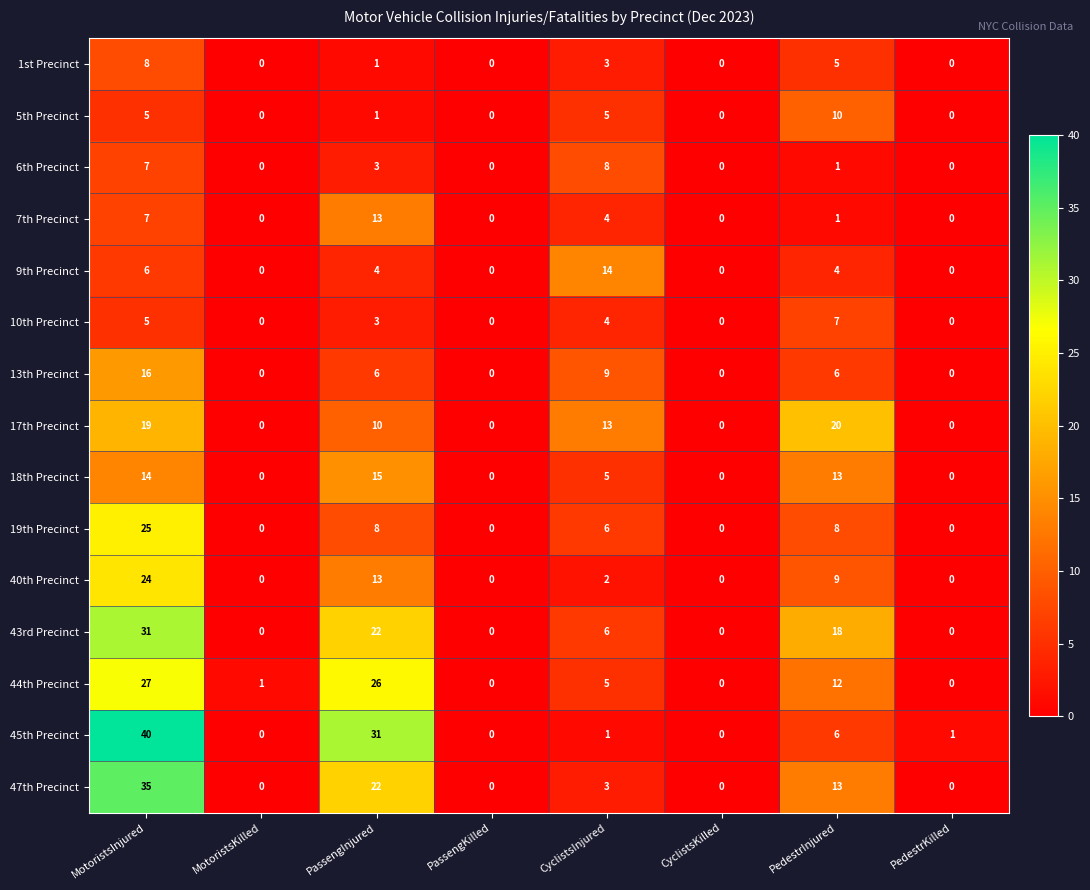

What is the average value of the 43rd Precinct series?

10